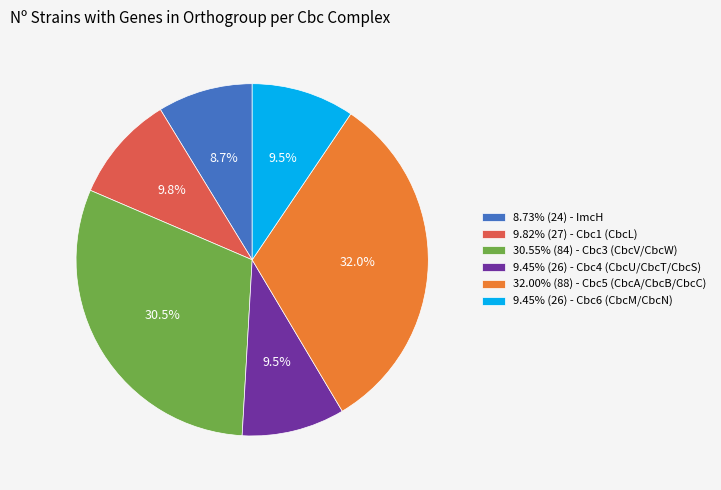

What percentage is NOT represented by 9.45% (26) - Cbc4 (CbcU/CbcT/CbcS)?

90.5%